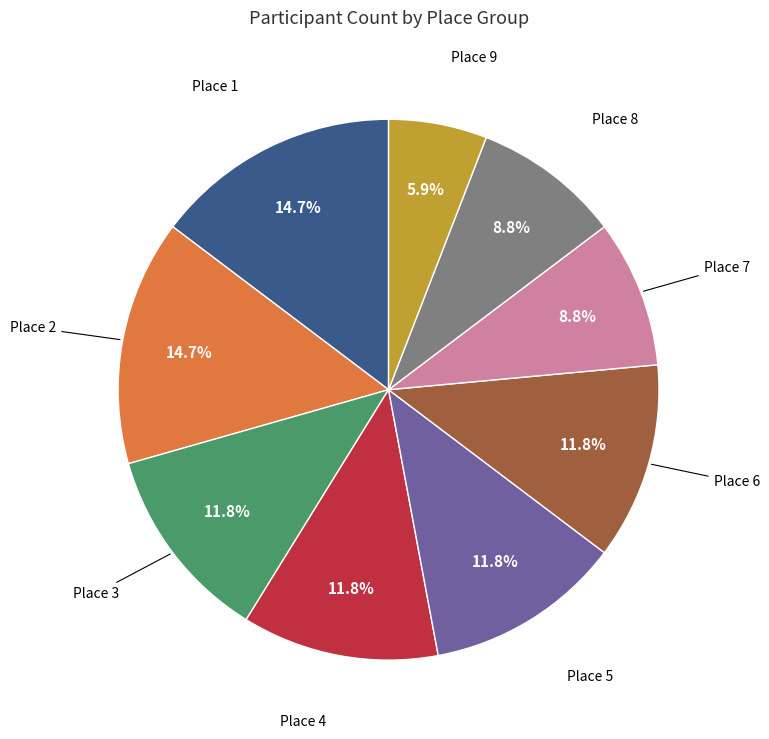

To the nearest percent, what is the difference between the largest and smallest slice percentages?

9%